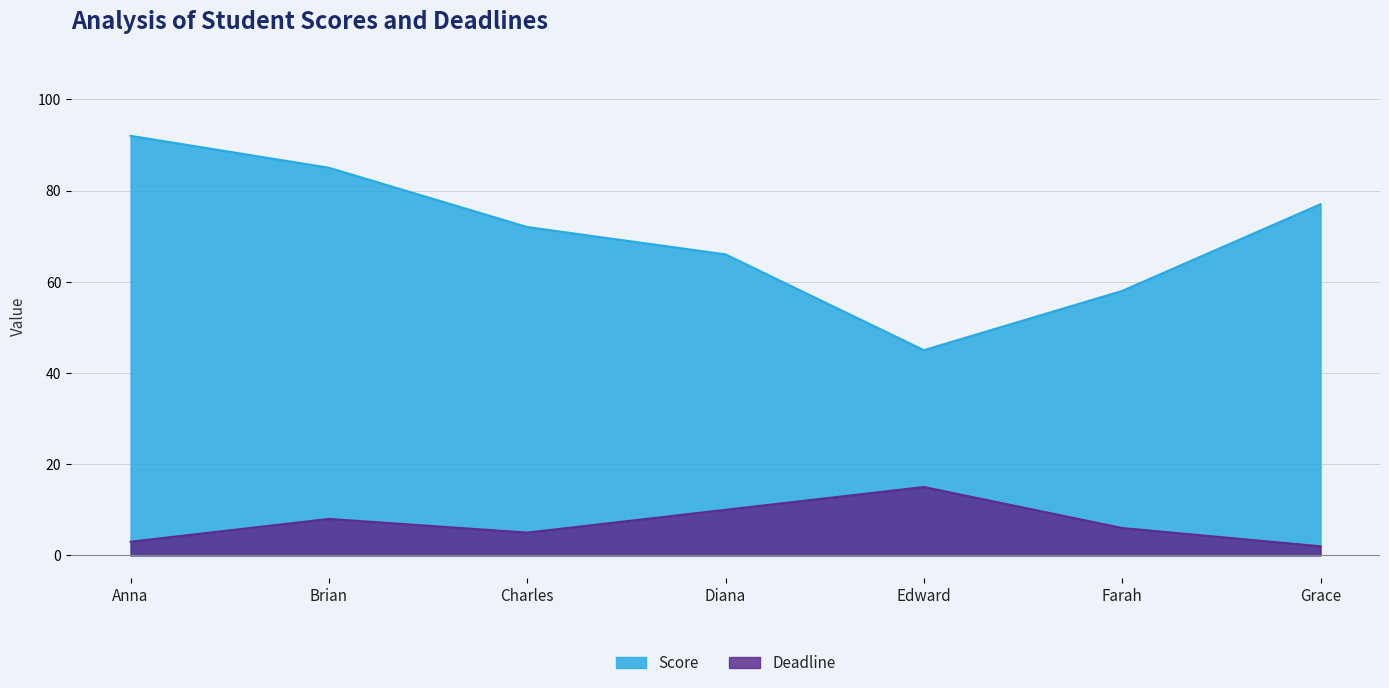

Reading left to right, transcribe all the data shown in this chart.

Score: 92	85	72	66	45	58	77
Deadline: 3	8	5	10	15	6	2